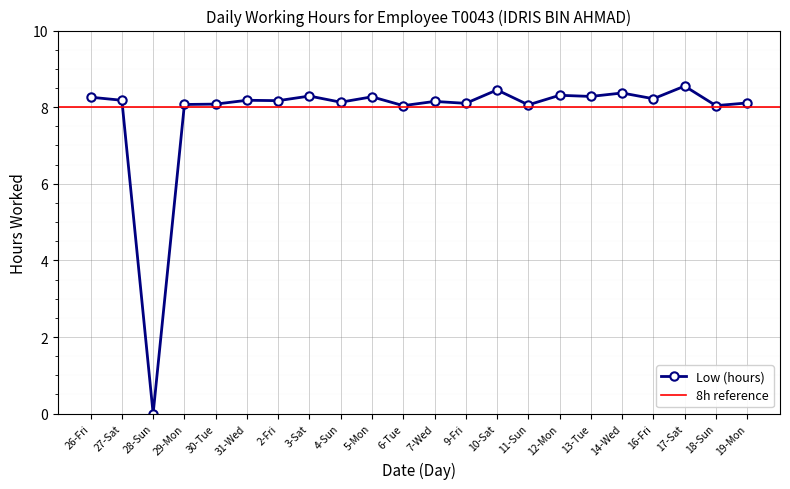

Which label corresponds to the largest value in the chart?

17-Sat